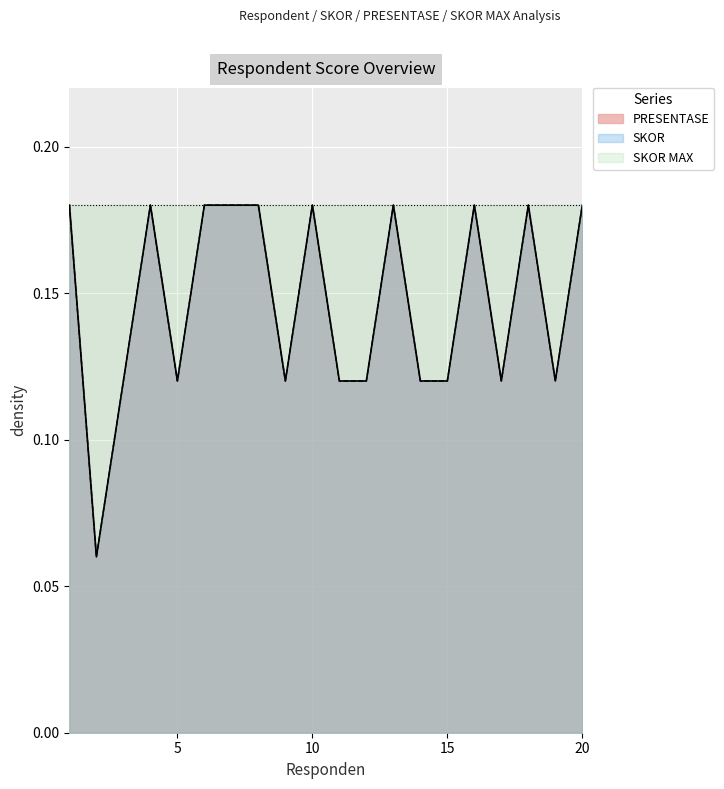

What are all the series names shown in the legend?

PRESENTASE, SKOR, SKOR MAX